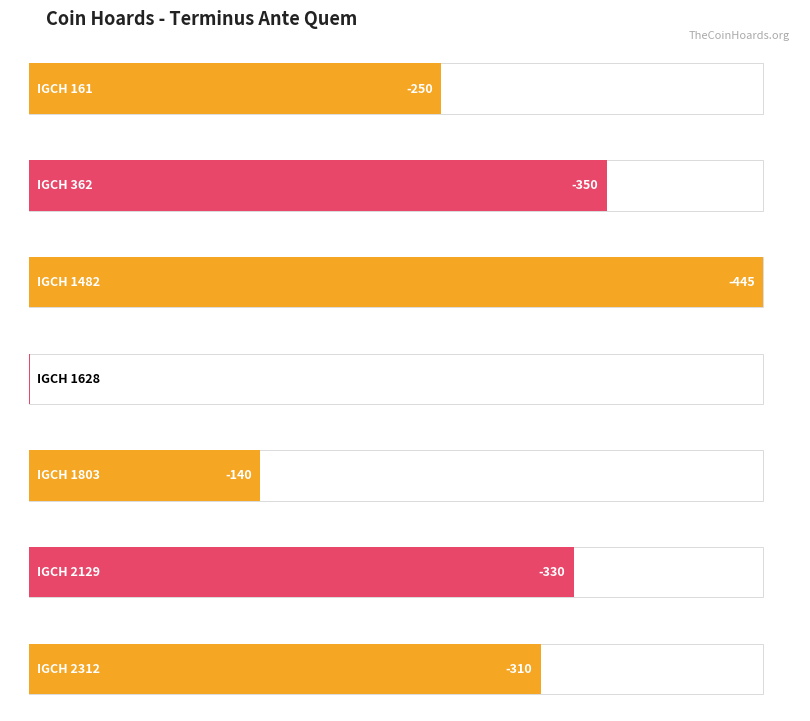

What is the value of the 7th bar from the left?

-310